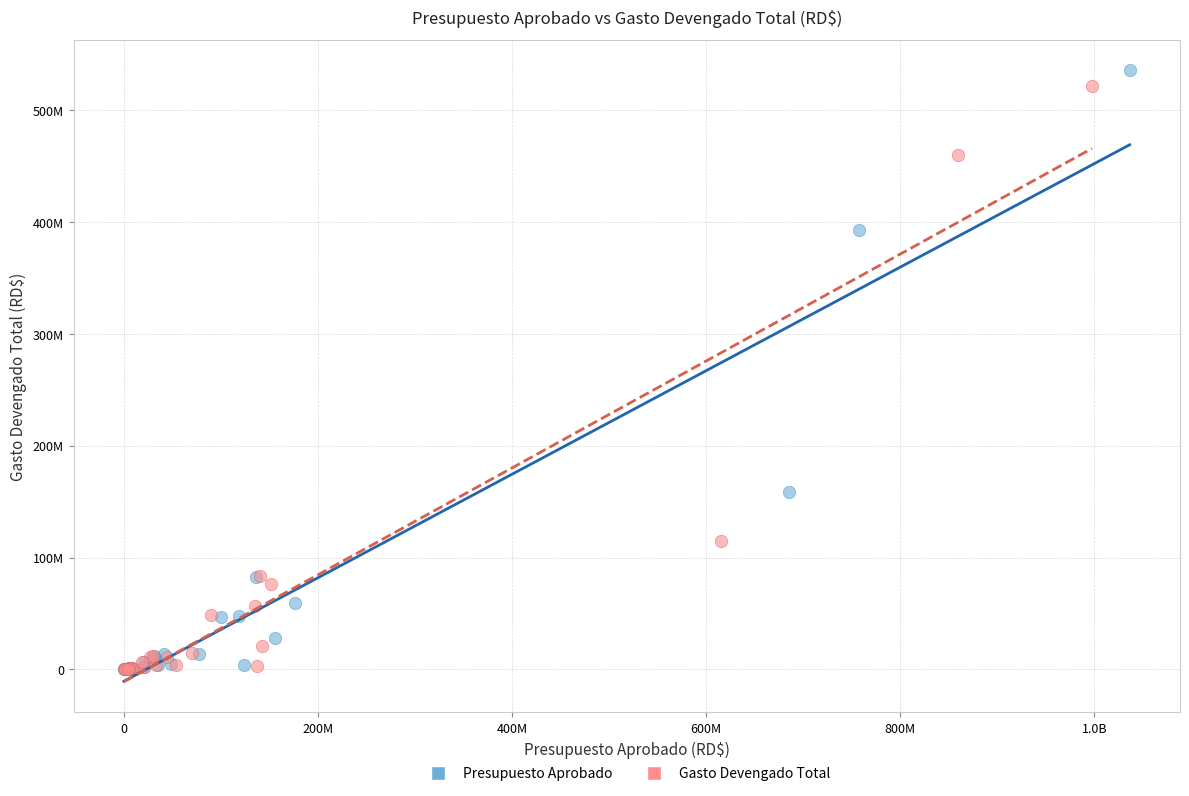

What are all the series names shown in the legend?

Presupuesto Aprobado, Gasto Devengado Total